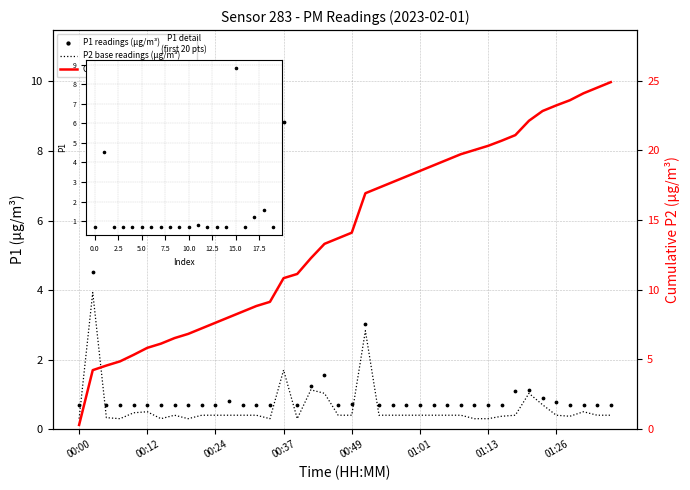

Which series reaches the maximum Y coordinate?

P1